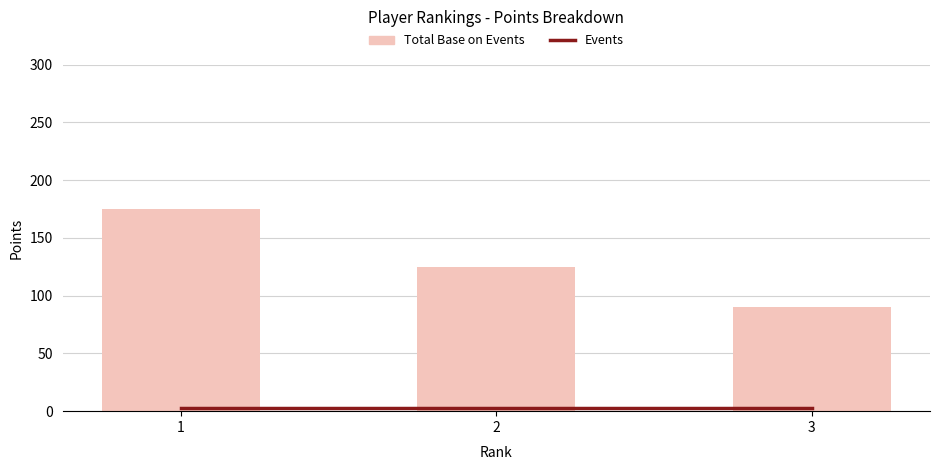

What is the value of the Total Base on Events bar at the 3rd from the left?

90